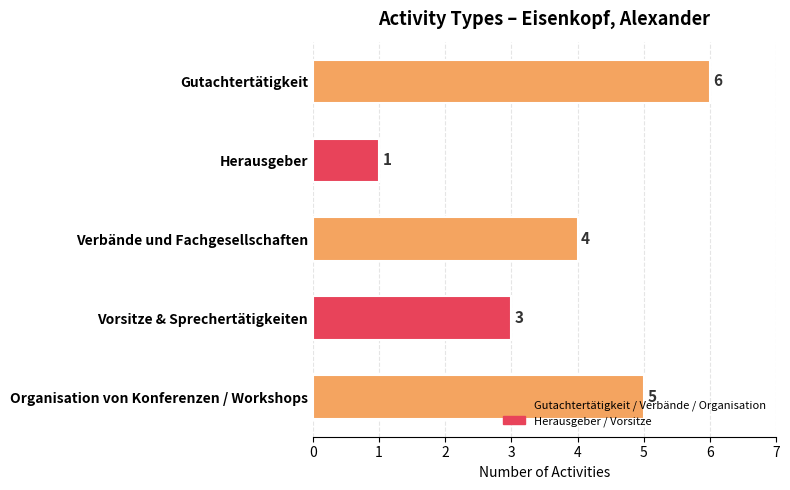

Rank the categories by value from lowest to highest.

Herausgeber, Vorsitze & Sprechertätigkeiten, Verbände und Fachgesellschaften, Organisation von Konferenzen / Workshops, Gutachtertätigkeit